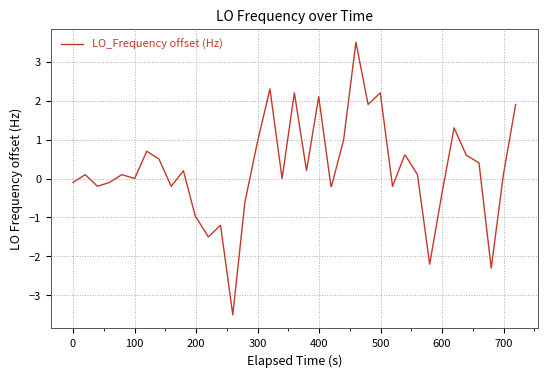

What is the minimum value shown in the chart?

-3.5